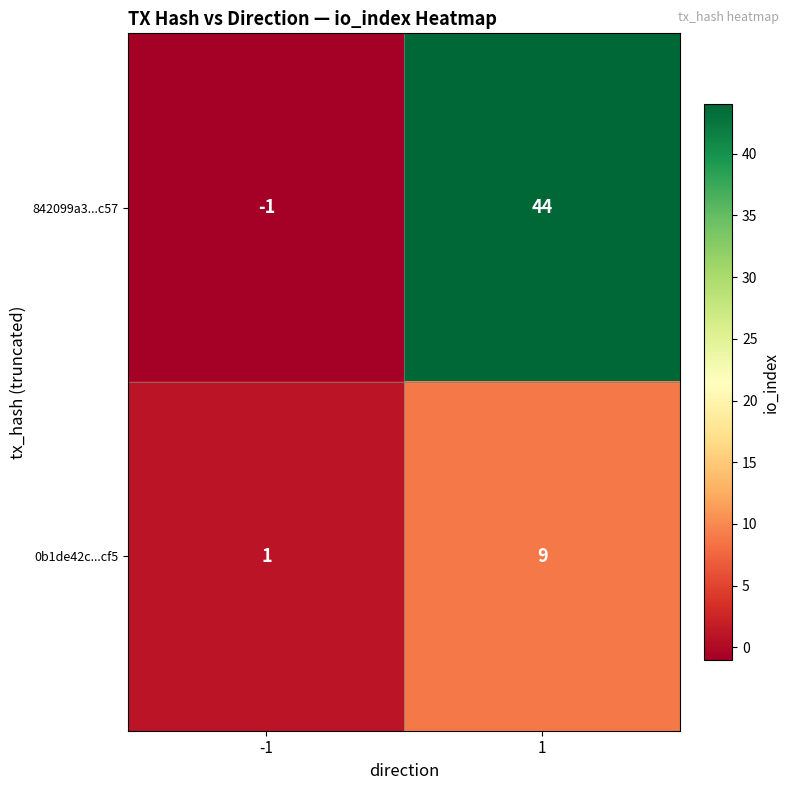

What is the difference between the highest and lowest values at -1?

2